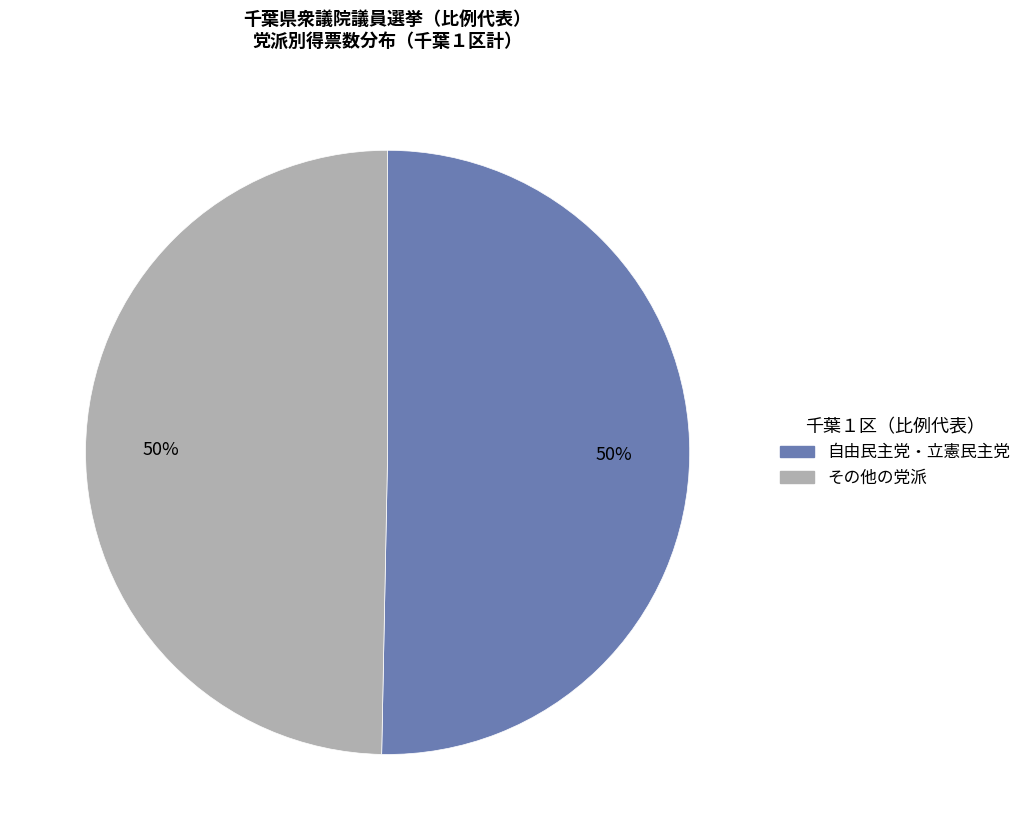

To the nearest percent, what is the average slice percentage?

50%